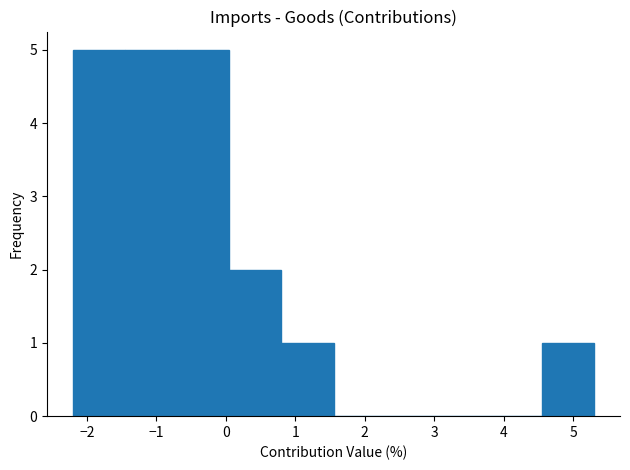

Reading left to right, list every bar in this chart as the range it spans on the x-axis followed by its height. Neither the bar edges nor the heights are printed on the chart, so give them approximately, as read against the axes.

-2.20 to -1.45: 5
-1.45 to -0.70: 5
-0.70 to 0.05: 5
0.05 to 0.80: 2
0.80 to 1.55: 1
1.55 to 2.30: 0
2.30 to 3.05: 0
3.05 to 3.80: 0
3.80 to 4.55: 0
4.55 to 5.30: 1